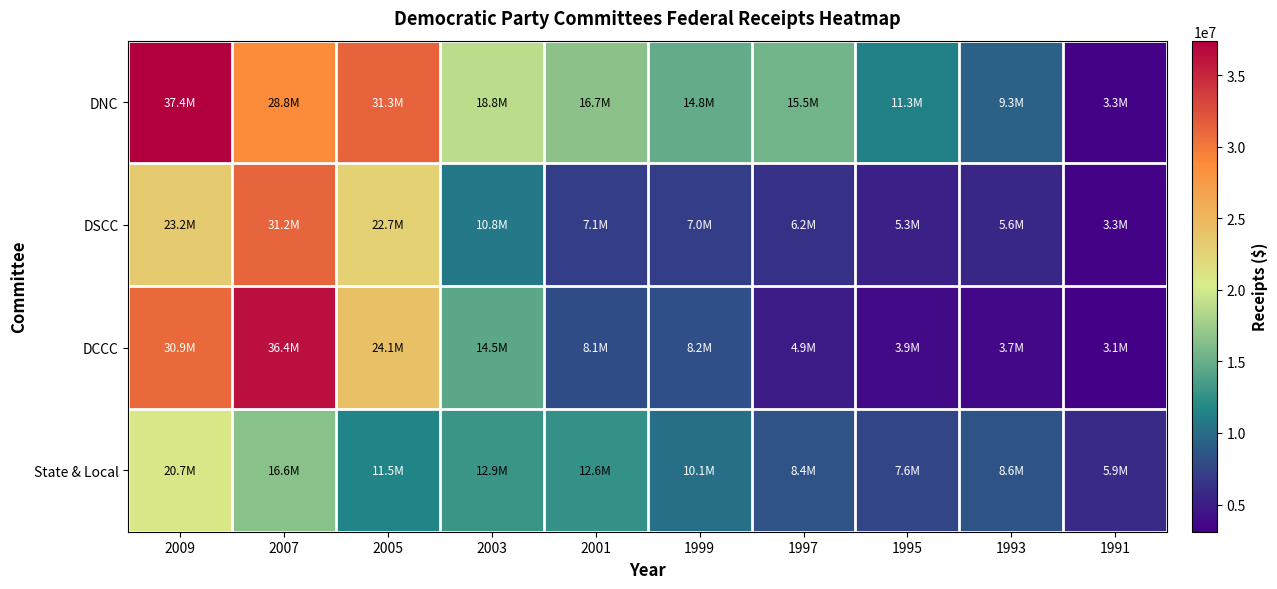

Reading left to right, what are all the values shown in this chart?

DNC: 2009=37412427	2007=28811318	2005=31304498	2003=18844227	2001=16689625	1999=14838669	1997=15539144	1995=11292660	1993=9330698	1991=3321507
DSCC: 2009=23228376	2007=31209433	2005=22734375	2003=10845934	2001=7112155	1999=6991573	1997=6231887	1995=5266778	1993=5627037	1991=3253928
DCCC: 2009=30854113	2007=36372234	2005=24070749	2003=14485341	2001=8054531	1999=8157430	1997=4906662	1995=3861988	1993=3691005	1991=3101503
State & Local: 2009=20737171	2007=16631475	2005=11546185	2003=12927897	2001=12597619	1999=10111799	1997=8439222	1995=7559723	1993=8567627	1991=5904603